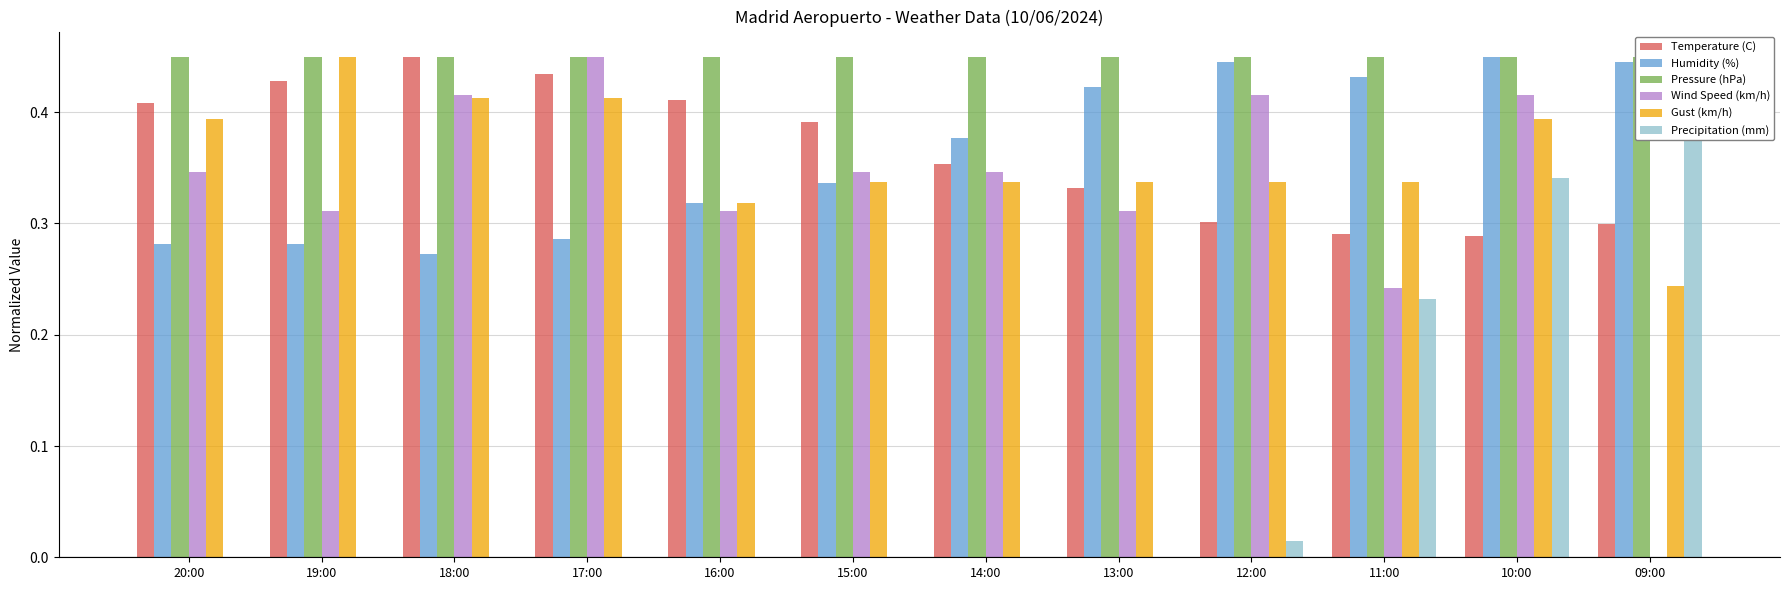

What position from the left is 19:00?

2